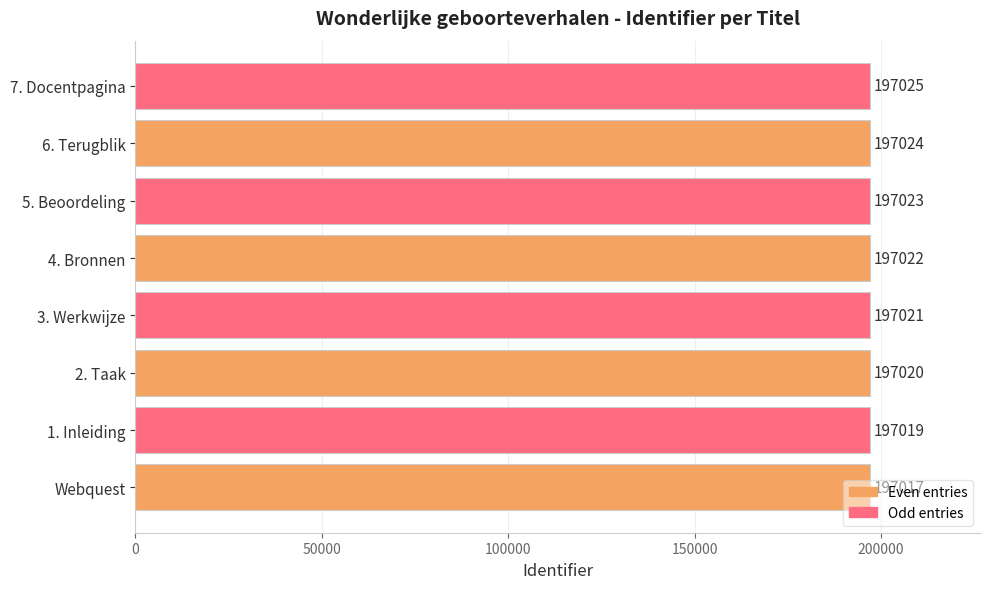

What is the difference between the maximum and second lowest values?

6